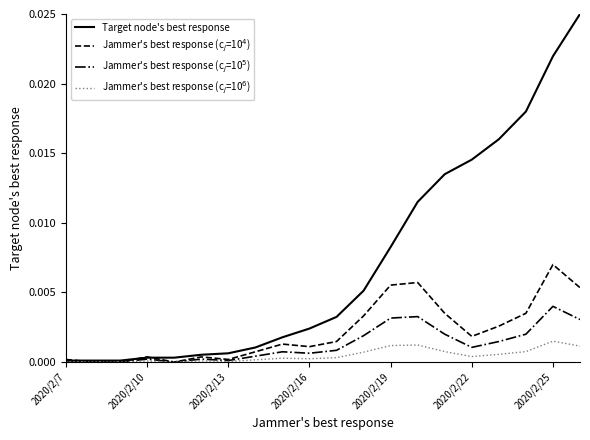

Which series has the largest total across all categories?

Target node's best response